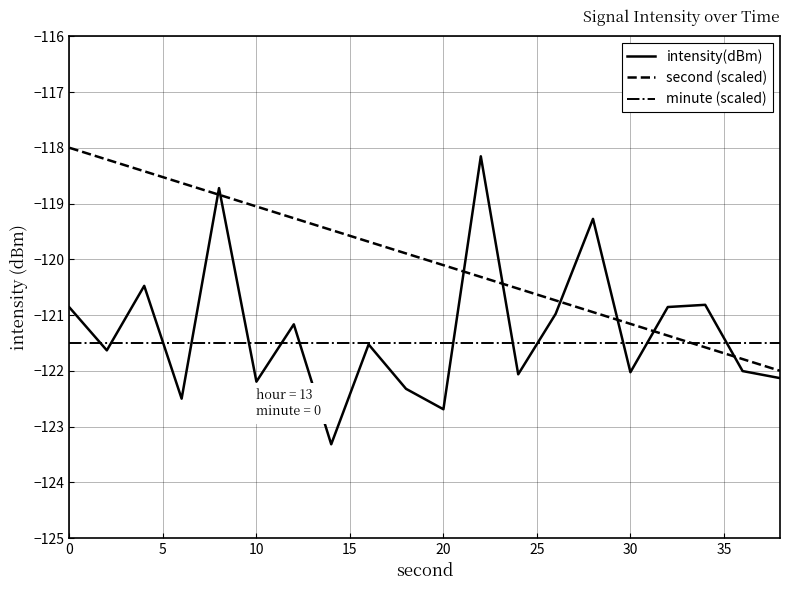

Which series has the widest spread of values?

intensity(dBm)